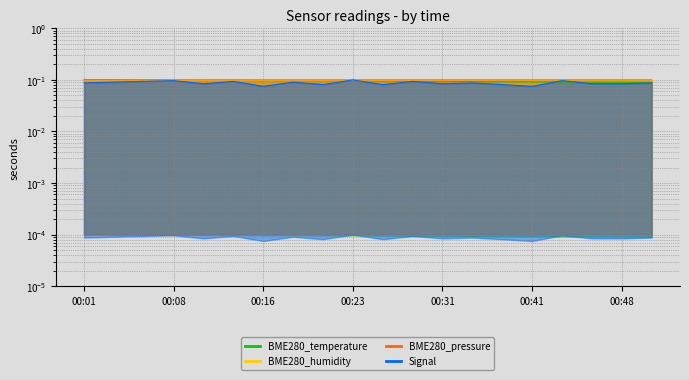

How many distinct data groups are displayed?

4